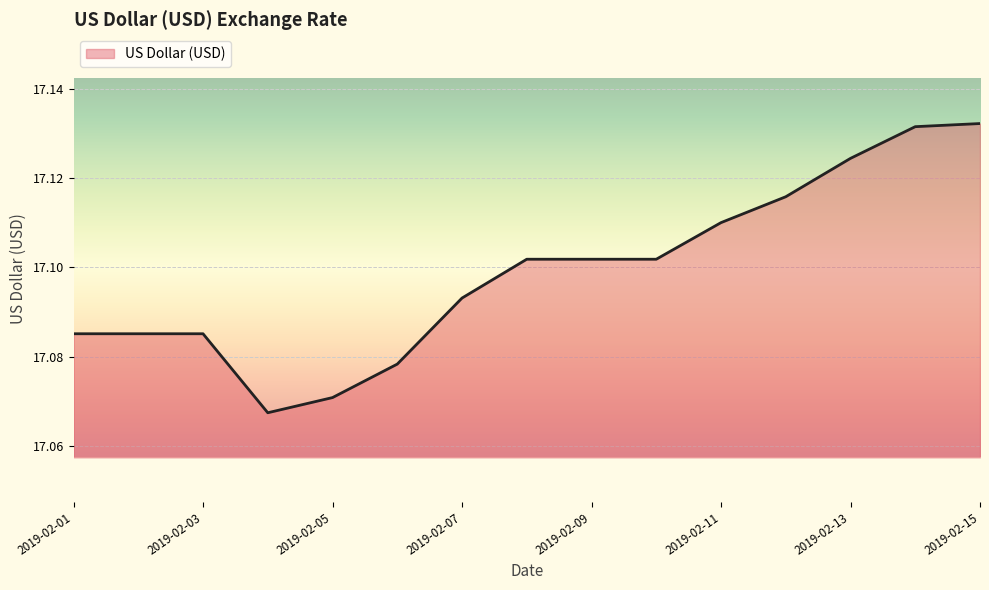

Rank the categories by value from highest to lowest.

2019-02-15, 2019-02-14, 2019-02-13, 2019-02-12, 2019-02-11, 2019-02-08, 2019-02-09, 2019-02-10, 2019-02-07, 2019-02-01, 2019-02-02, 2019-02-03, 2019-02-06, 2019-02-05, 2019-02-04